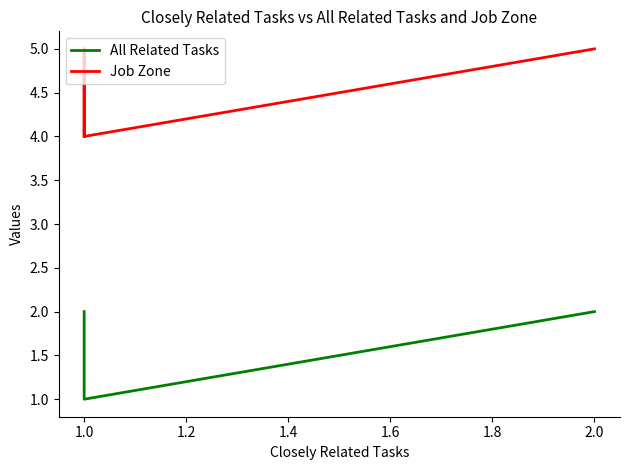

What is the difference between the second highest and minimum values in the Job Zone series?

1